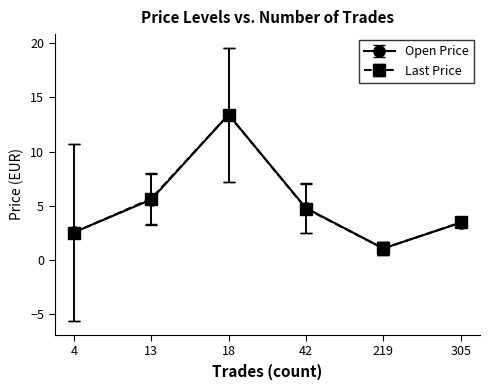

What is the minimum value shown in the chart?

1.1